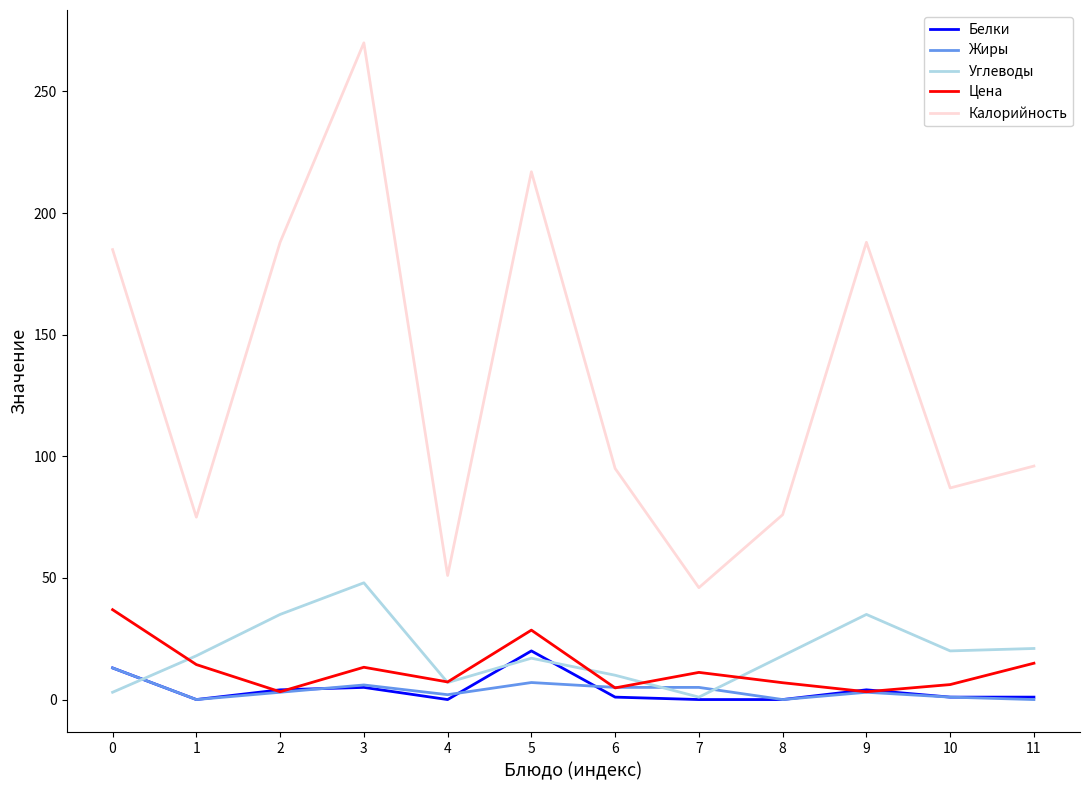

How many lines are shown in the chart?

5